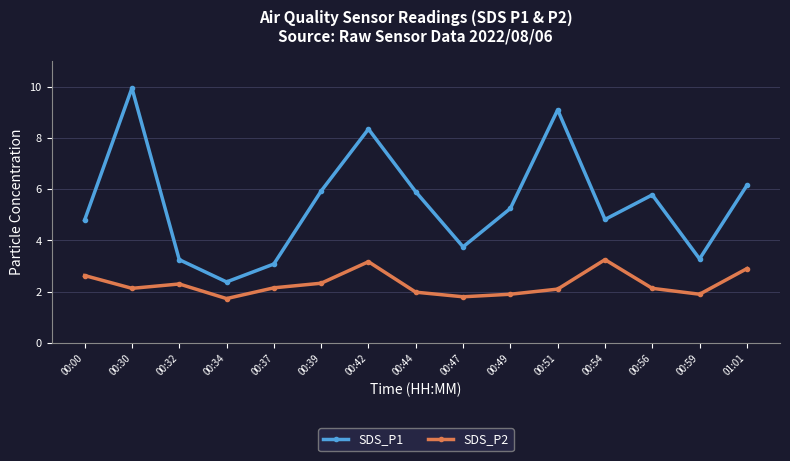

List the series in order of their peak value, lowest first.

SDS_P2, SDS_P1